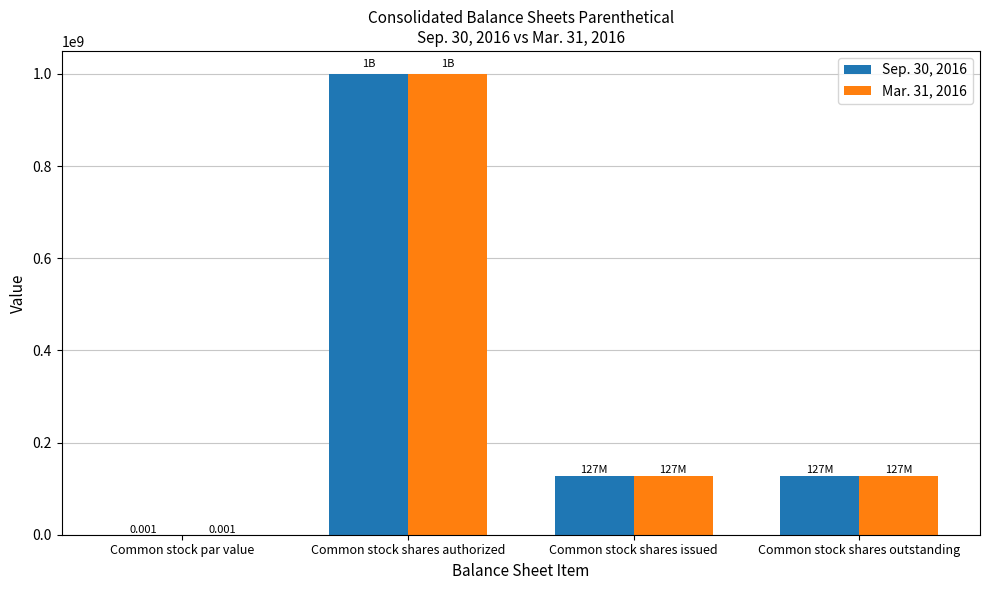

Are the bars grouped side by side (vs. stacked)?

Yes